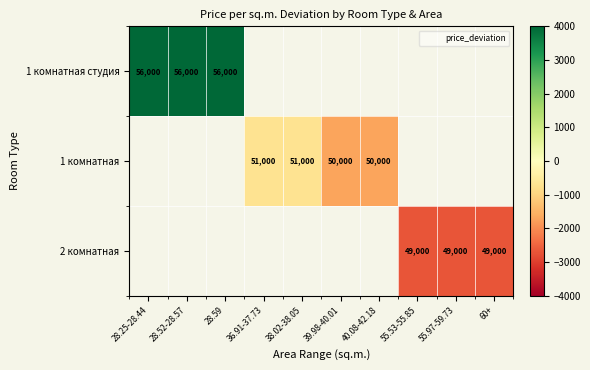

What is the smallest value displayed?

-2700.0